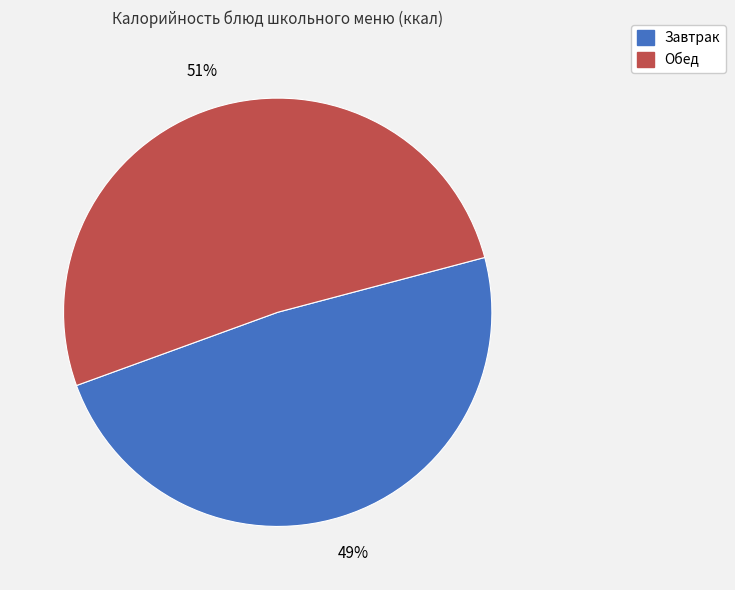

Which has a higher value, Обед or Завтрак?

Обед